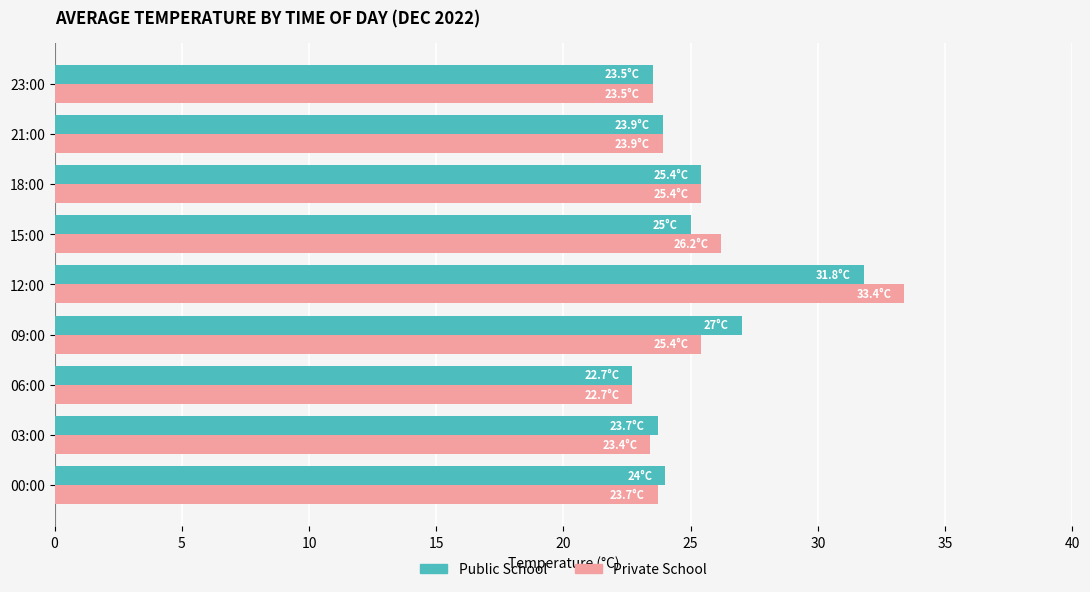

Where is Private School nearest to the value 28?

15:00